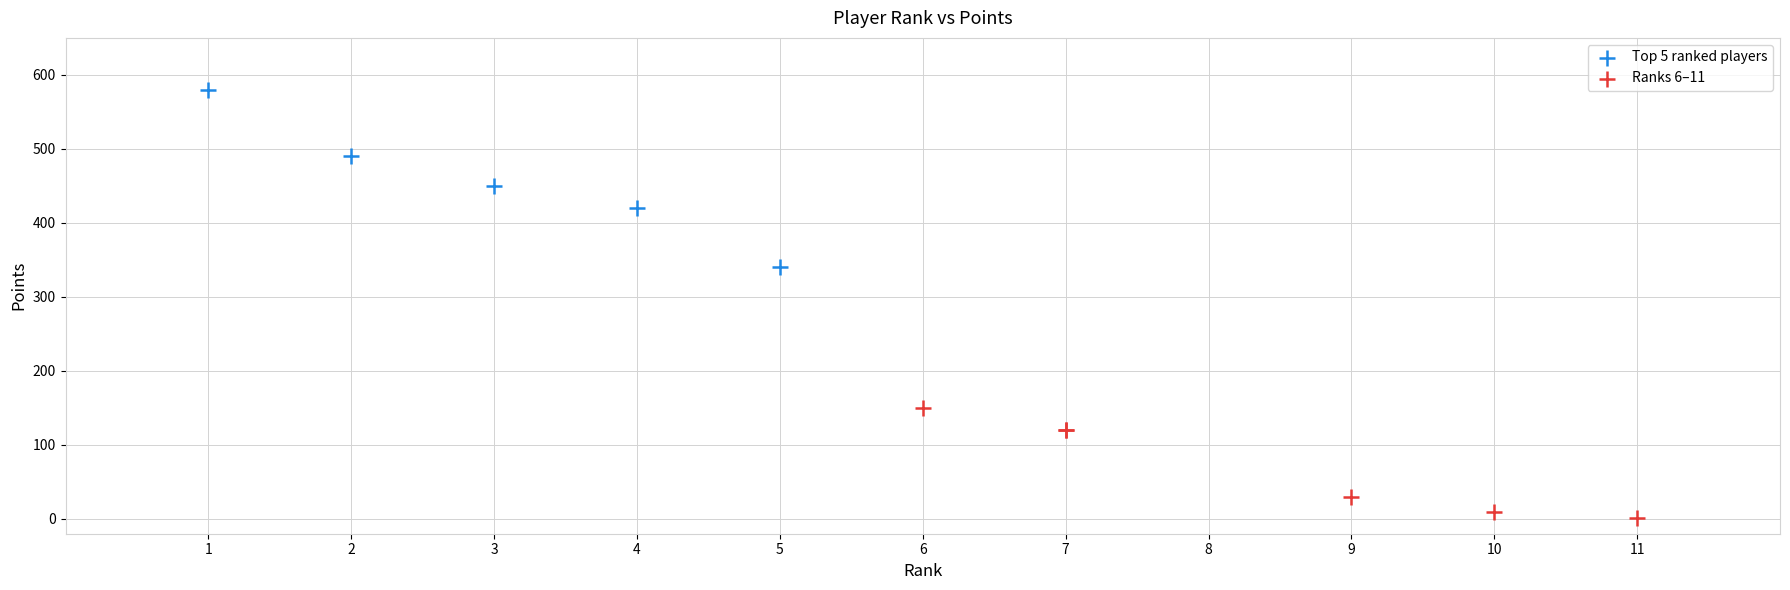

Which series has the widest spread of Y values?

Top 5 ranked players